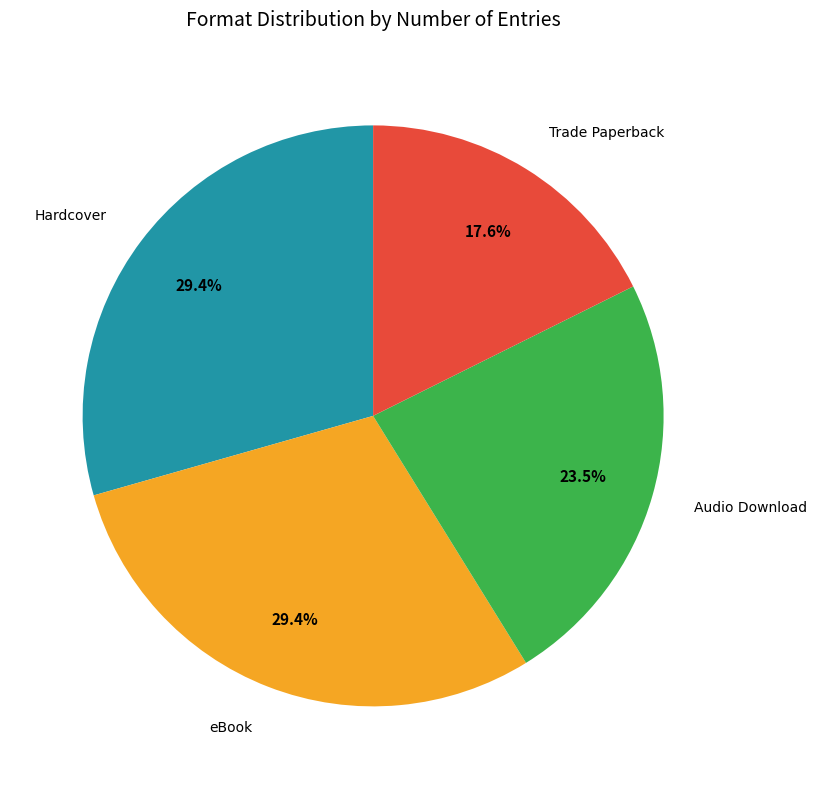

Is there a majority slice in this chart?

No